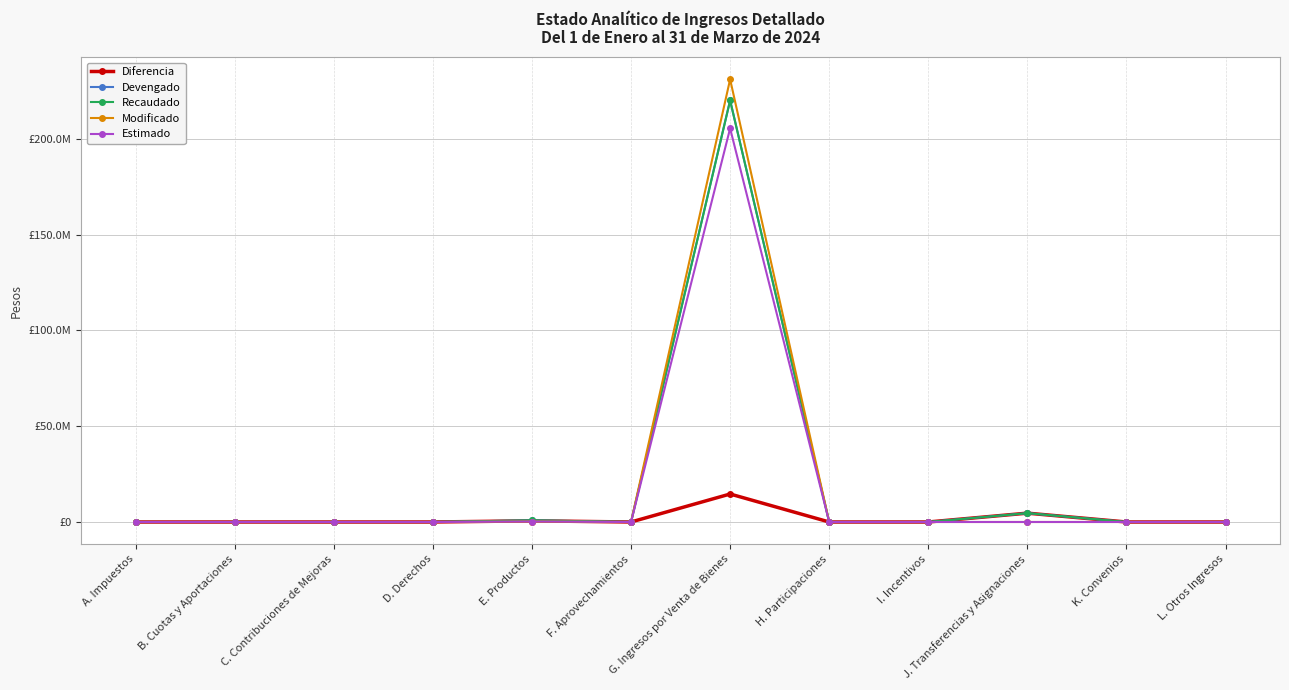

Is this an area chart (filled region under the line)?

No